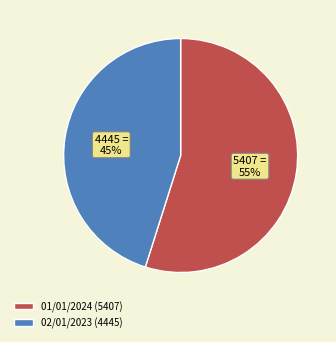

Combined, do 02/01/2023 (4445) and 01/01/2024 (5407) account for over 50%?

Yes